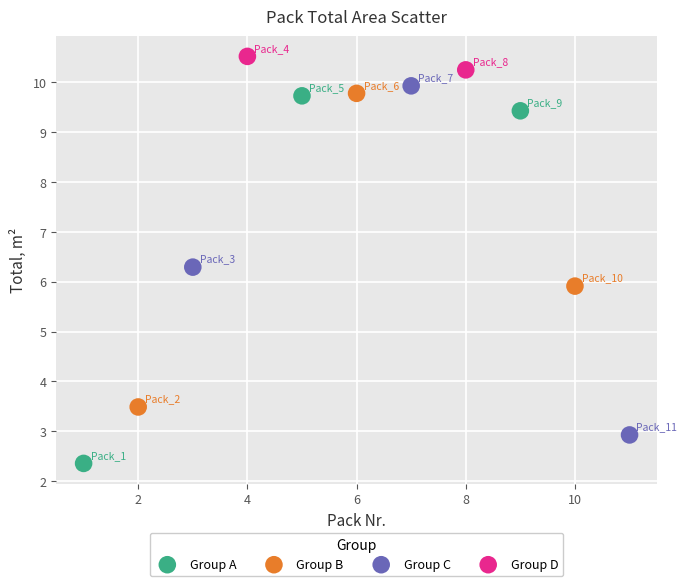

Which series contains the highest Y value?

Group D